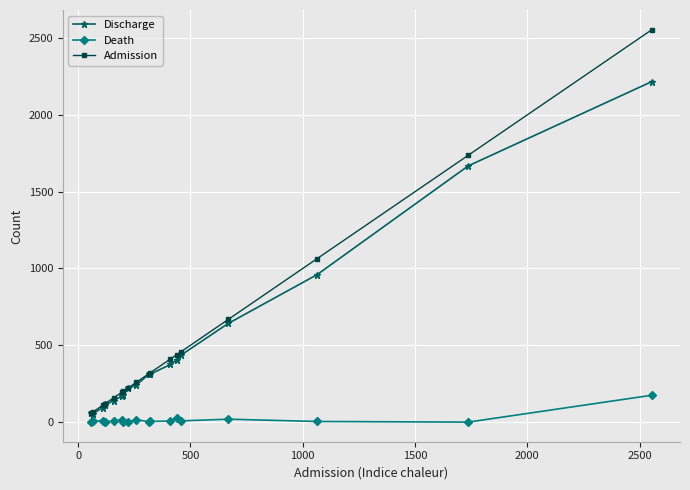

What is the greatest value displayed?

2555